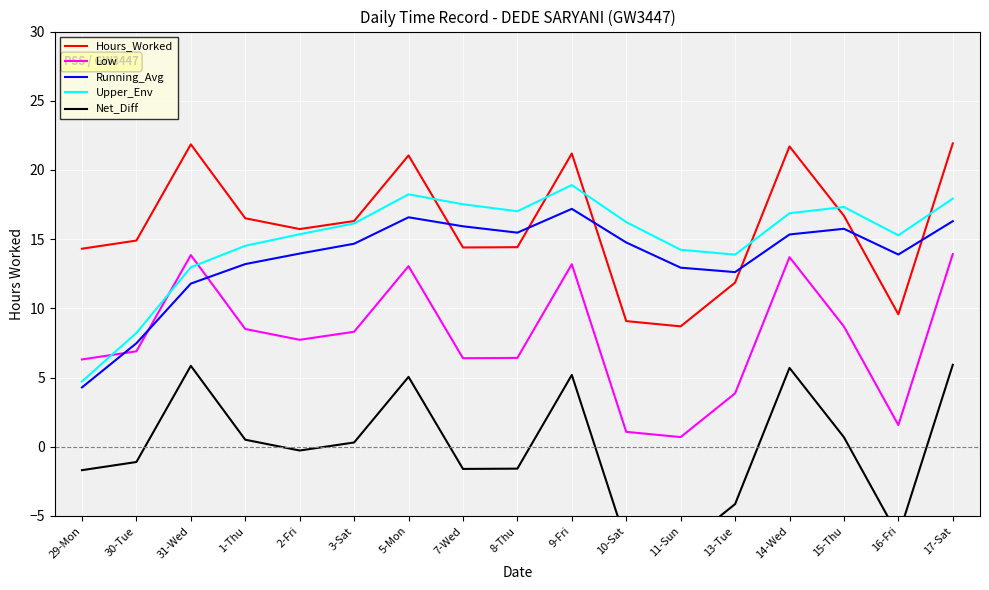

True or false: Net_Diff and Upper_Env intersect in this chart.

False